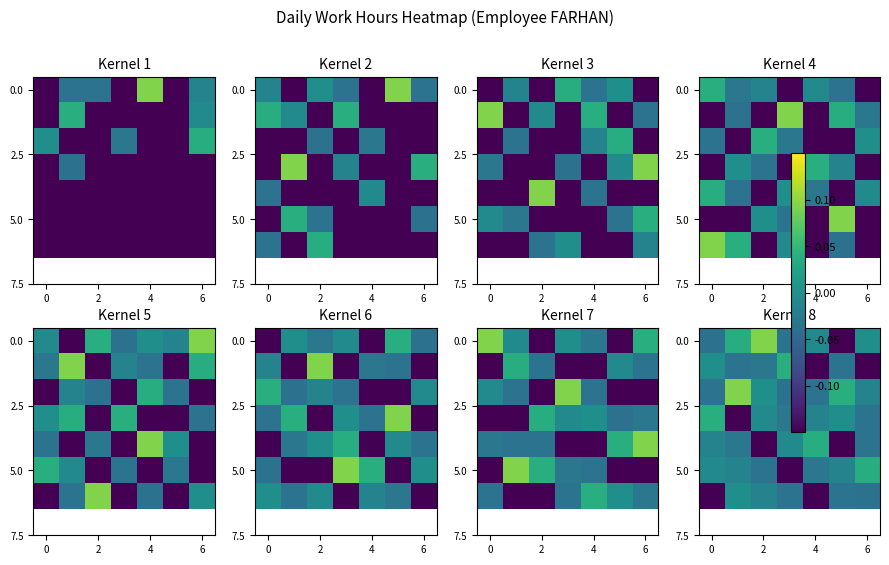

What is the maximum value shown in the chart?

0.1